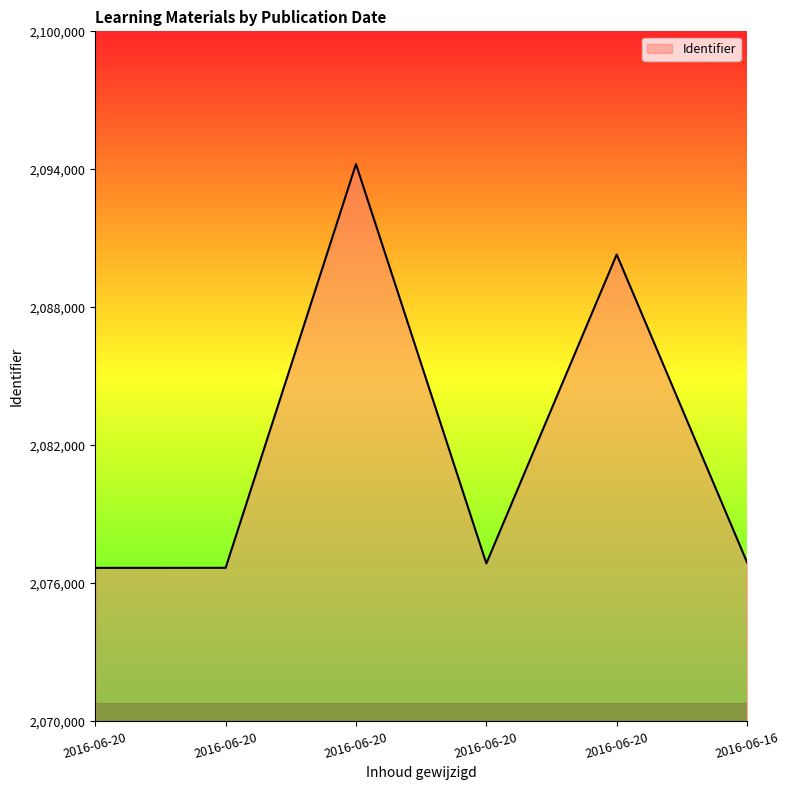

How many interior local peaks (higher than both neighbors) does the data have?

2